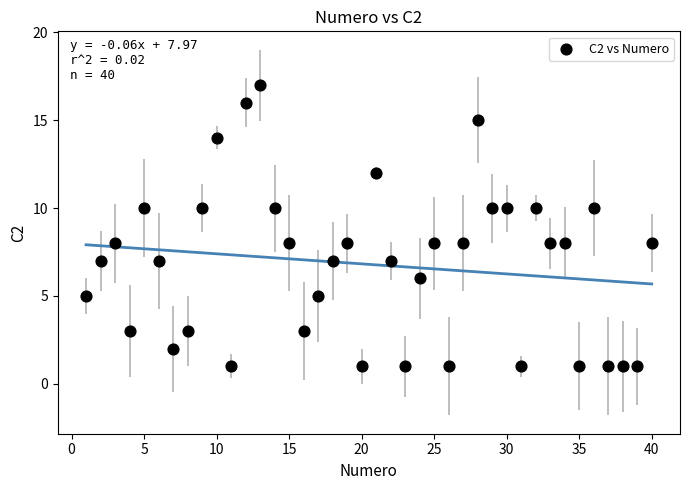

What is the range of Y values (max minus min)?

16